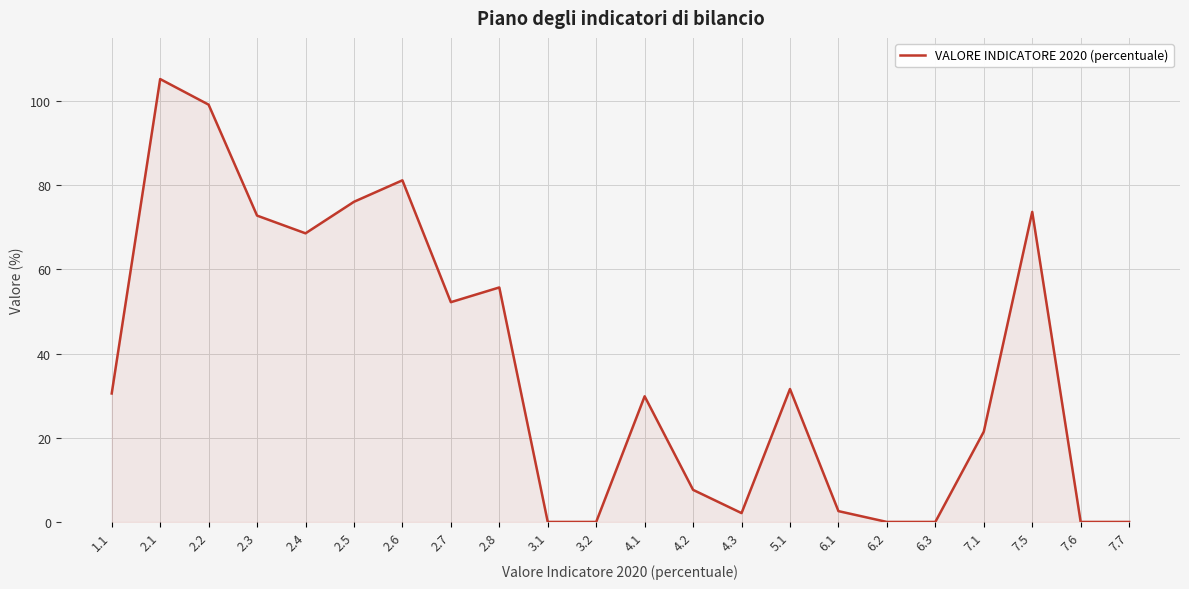

What is the average value?

36.8